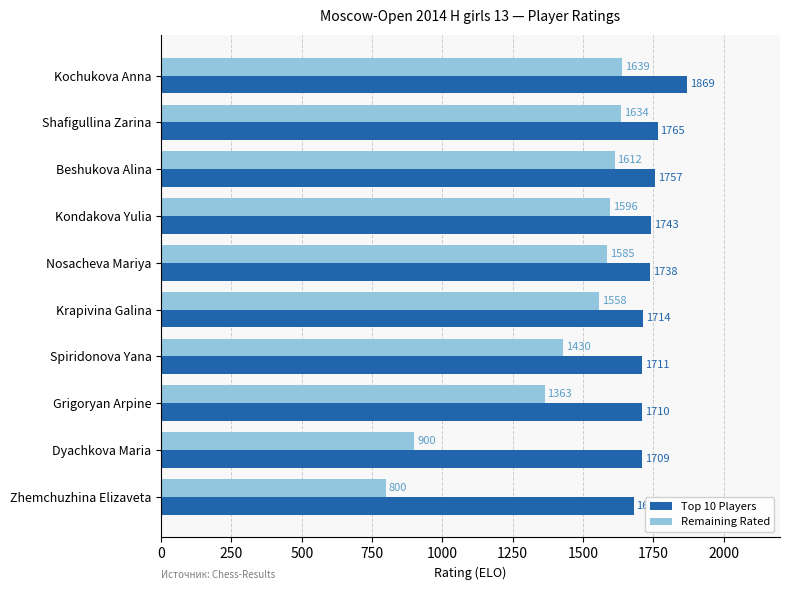

Count the number of data series in this chart.

2